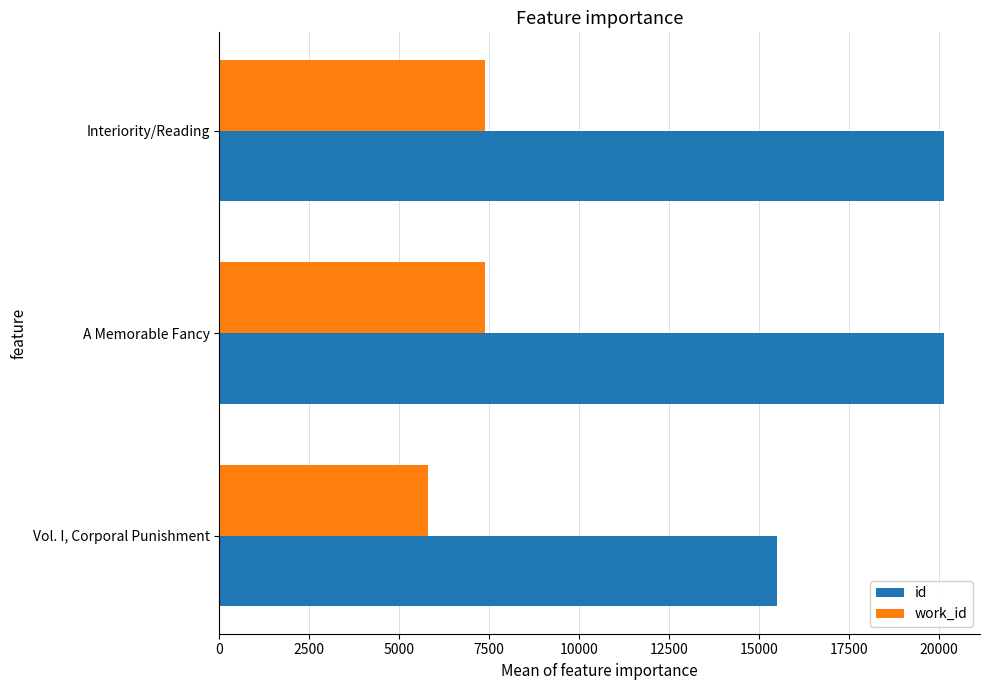

At which label is id closest to 17830?

A Memorable Fancy